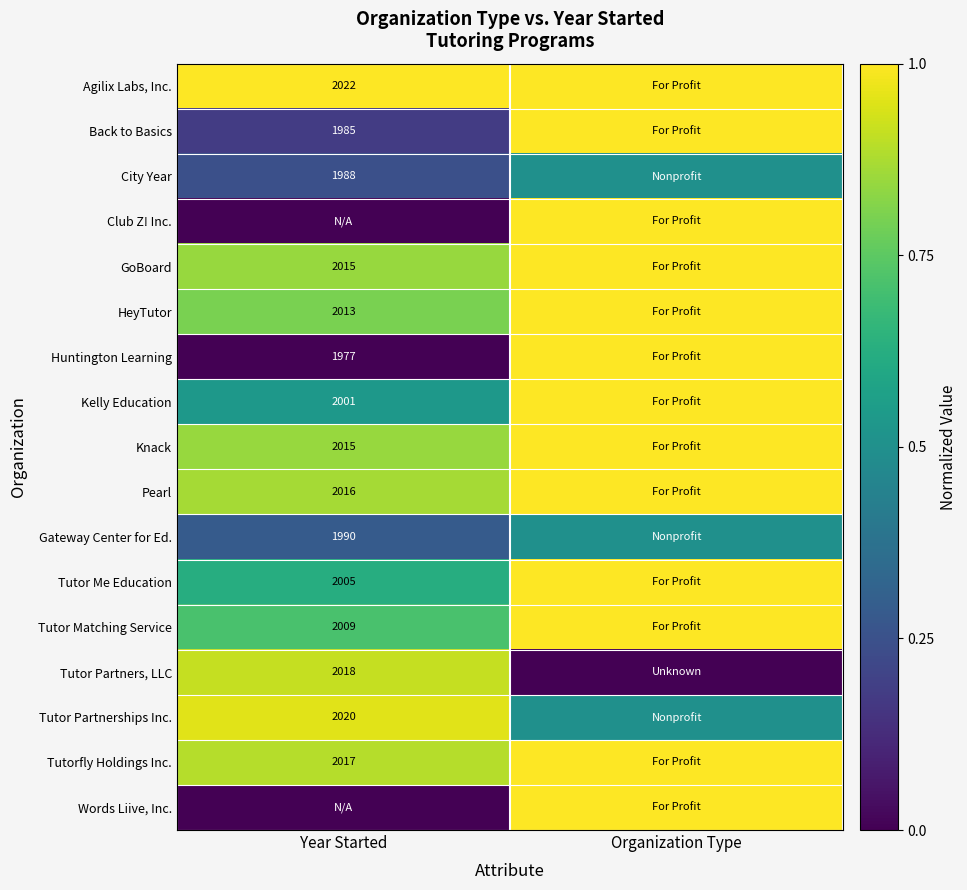

Which has a higher value, Year Started or Organization Type?

Year Started